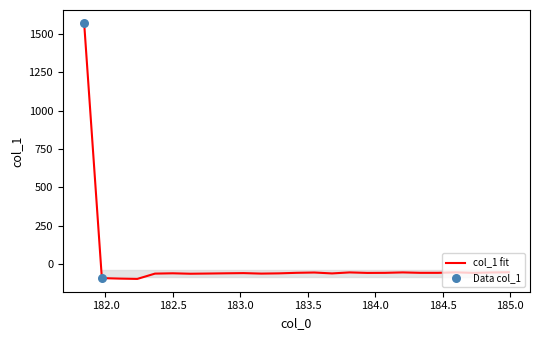

What is the minimum value shown in the chart?

-95.7